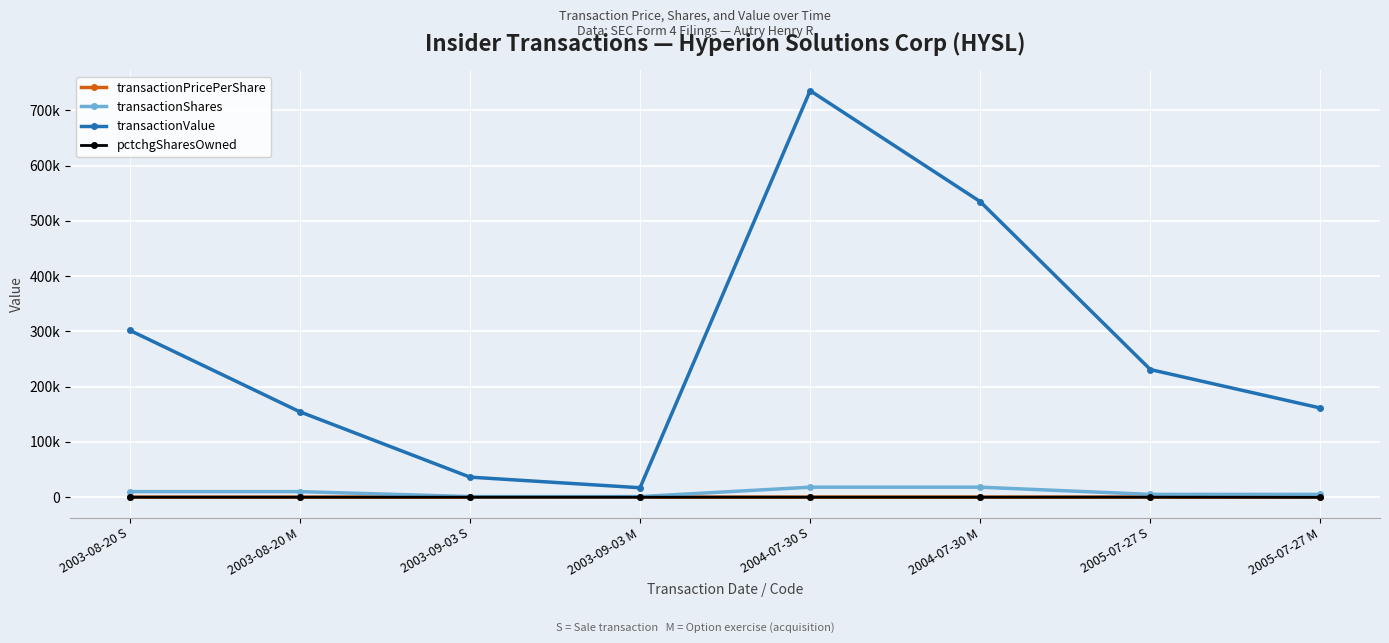

True or false: transactionShares and transactionValue intersect in this chart.

False